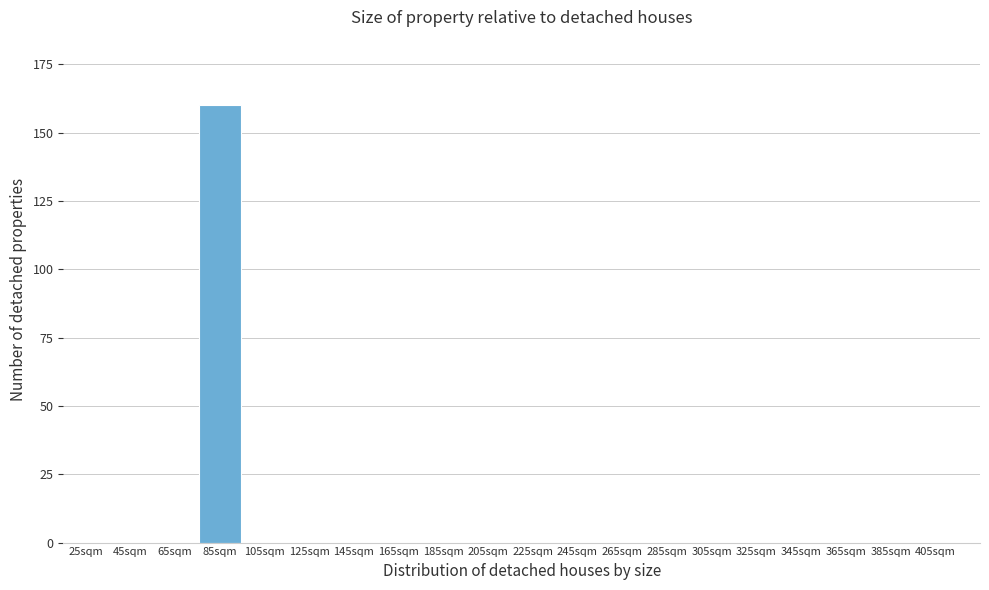

Reading right to left, transcribe all the data shown in this chart.

405sqm=0	385sqm=0	365sqm=0	345sqm=0	325sqm=0	305sqm=0	285sqm=0	265sqm=0	245sqm=0	225sqm=0	205sqm=0	185sqm=0	165sqm=0	145sqm=0	125sqm=0	105sqm=0	85sqm=160	65sqm=0	45sqm=0	25sqm=0